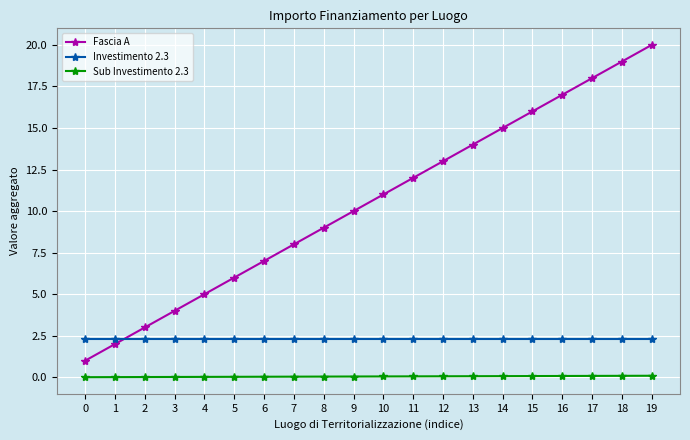

True or false: Fascia A has more than 0 interior local peaks.

False